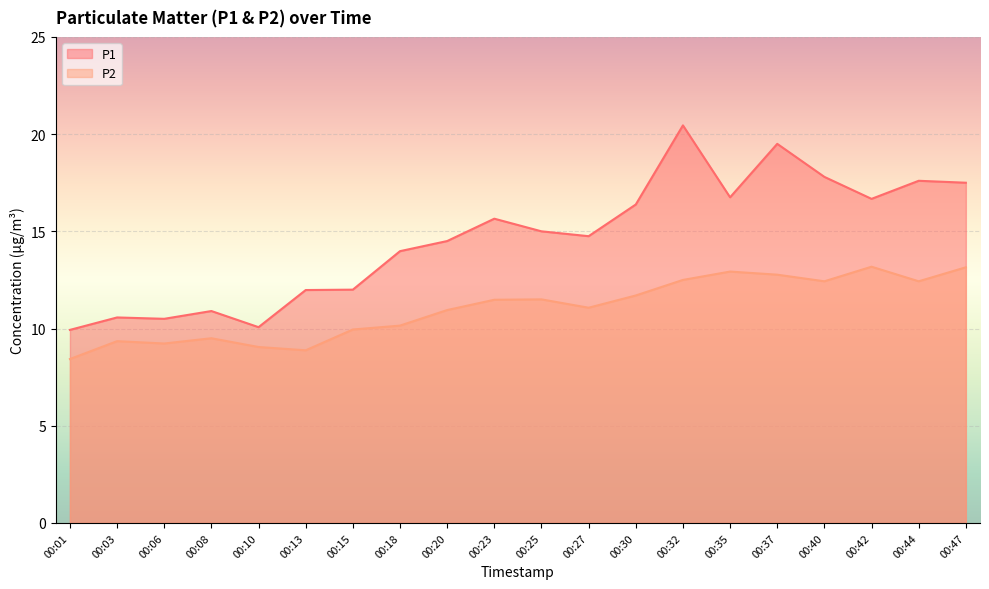

How many interior local peaks does the P1 series have?

6